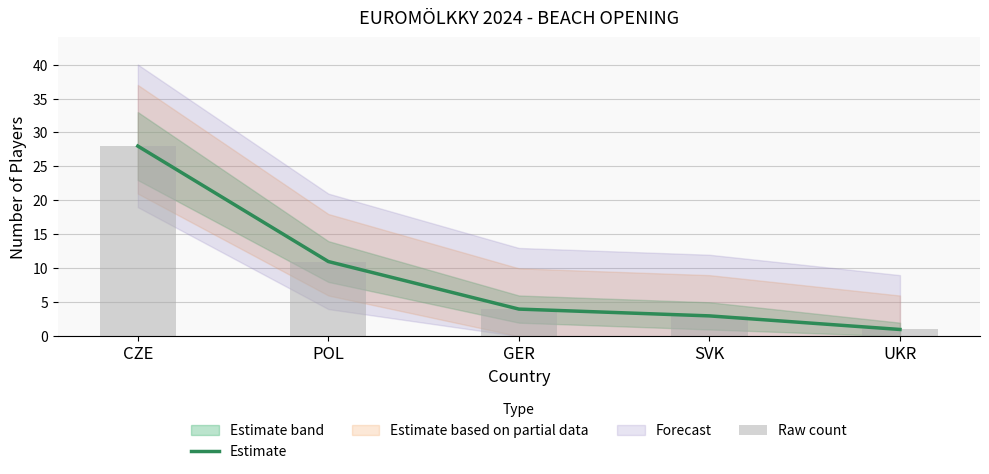

Reading right to left, what are all the values shown in this chart?

Estimate: 1	3	4	11	28
Raw count: 1	3	4	11	28